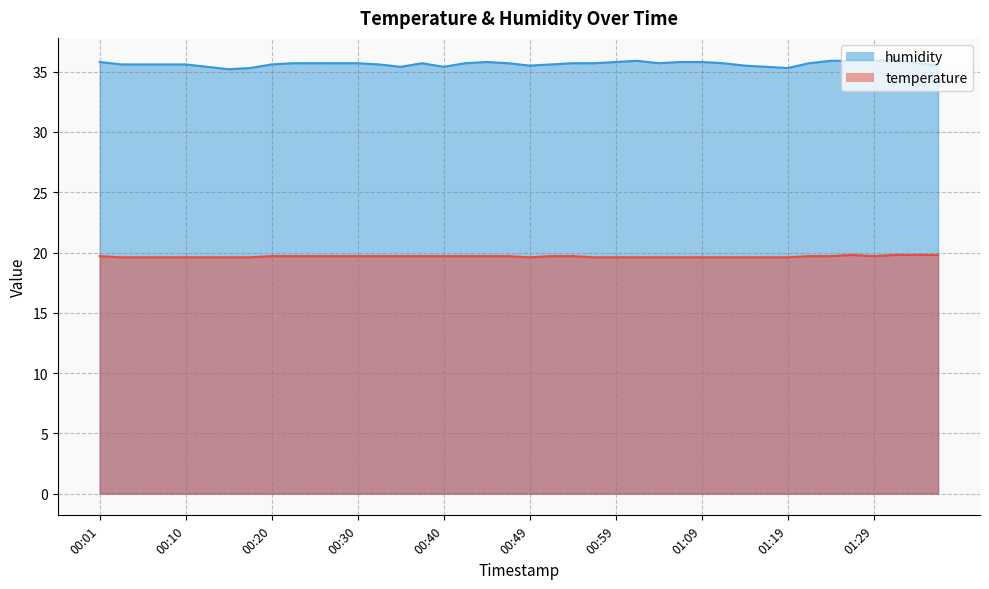

True or false: temperature and humidity cross at least once.

False